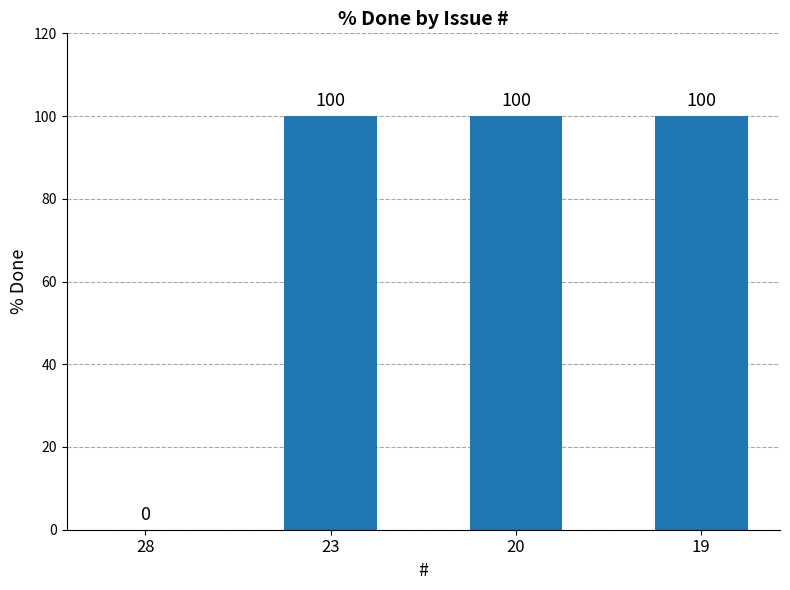

What is the change in value from 28 to 19?

+100